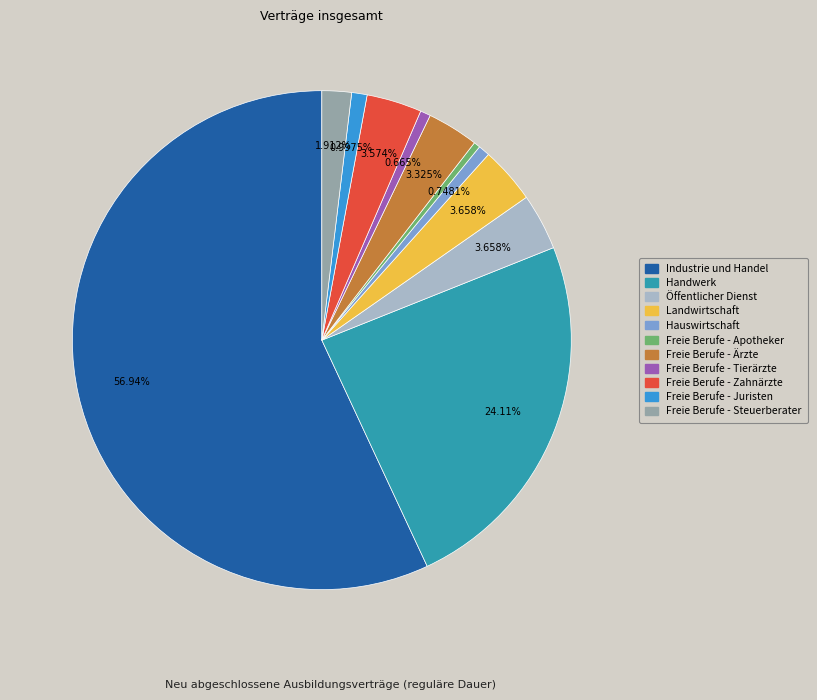

Is the sum of Hauswirtschaft and Freie Berufe - Tierärzte greater than half?

No